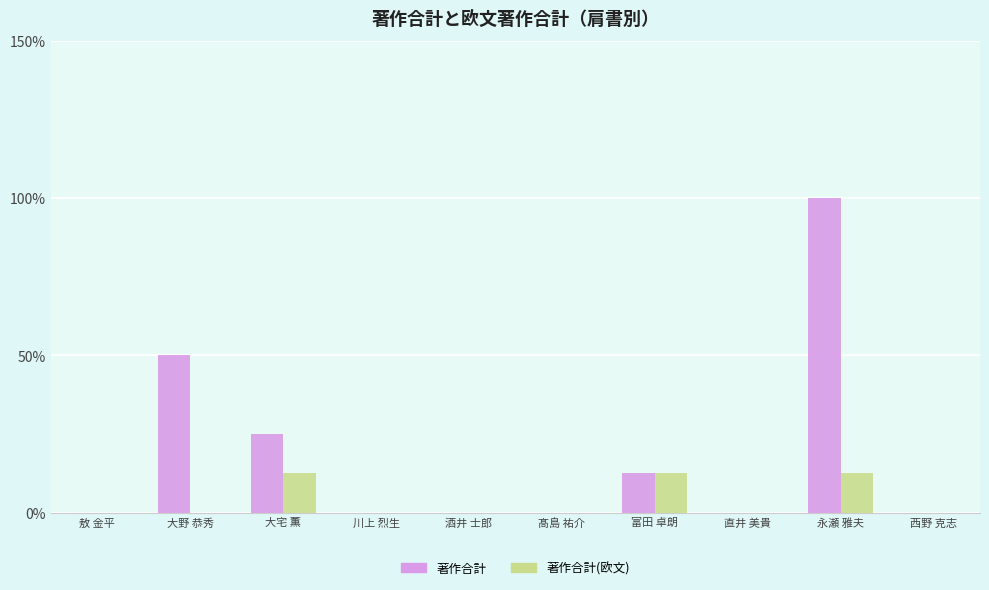

Which category has the highest value across all series?

永瀬 雅夫